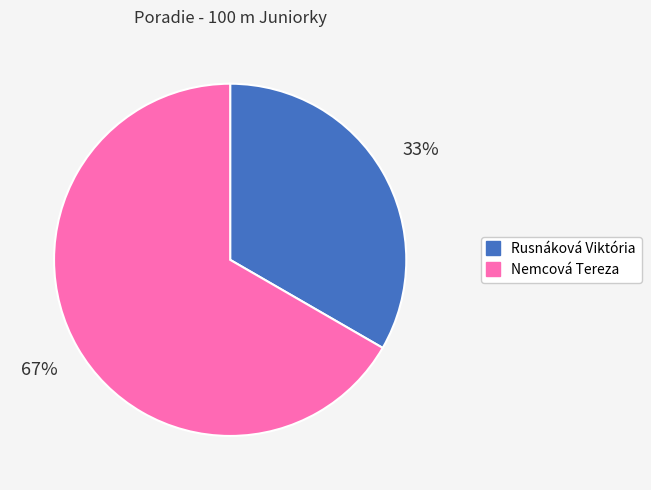

How many slices are in this pie chart?

2